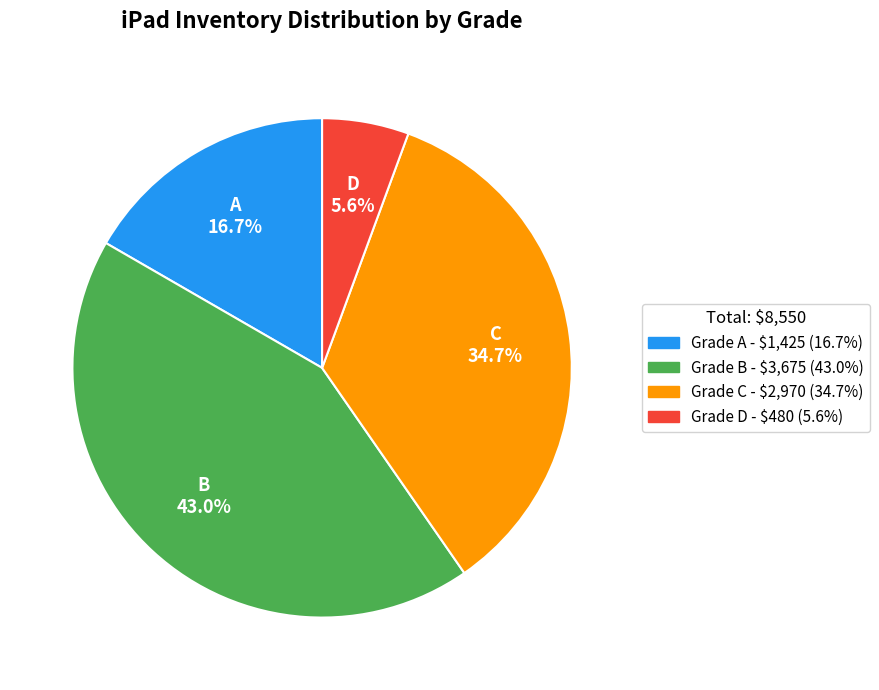

Is there any slice that represents more than half of the pie?

No